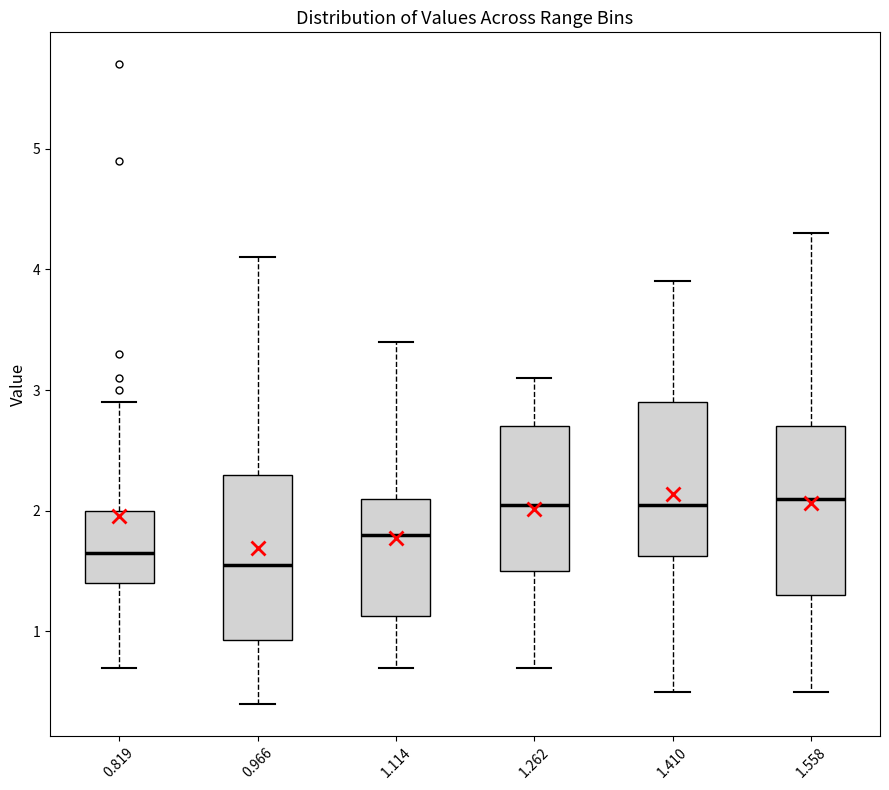

Reading left to right, read every box against the y-axis: the position of its median line, the range the box covers, and the ends of its whiskers. The values are not printed on the chart, so give them approximately, as read against the axis.

0.819: median 1.7, box 1.4 to 2.0, whiskers 0.7 to 2.9
0.966: median 1.6, box 0.9 to 2.3, whiskers 0.4 to 4.1
1.114: median 1.8, box 1.1 to 2.1, whiskers 0.7 to 3.4
1.262: median 2.1, box 1.5 to 2.7, whiskers 0.7 to 3.1
1.410: median 2.1, box 1.6 to 2.9, whiskers 0.5 to 3.9
1.558: median 2.1, box 1.3 to 2.7, whiskers 0.5 to 4.3